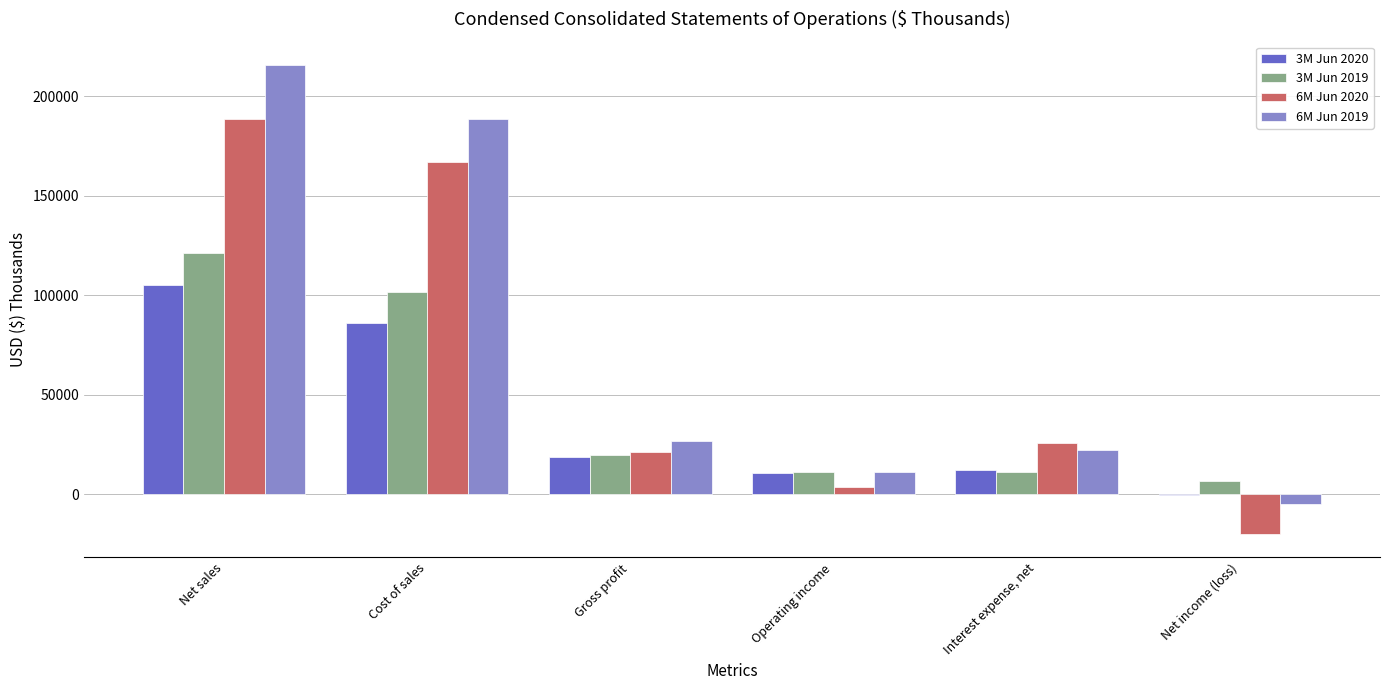

The value of 6M Jun 2020 at Net sales is 71600. True or false?

False